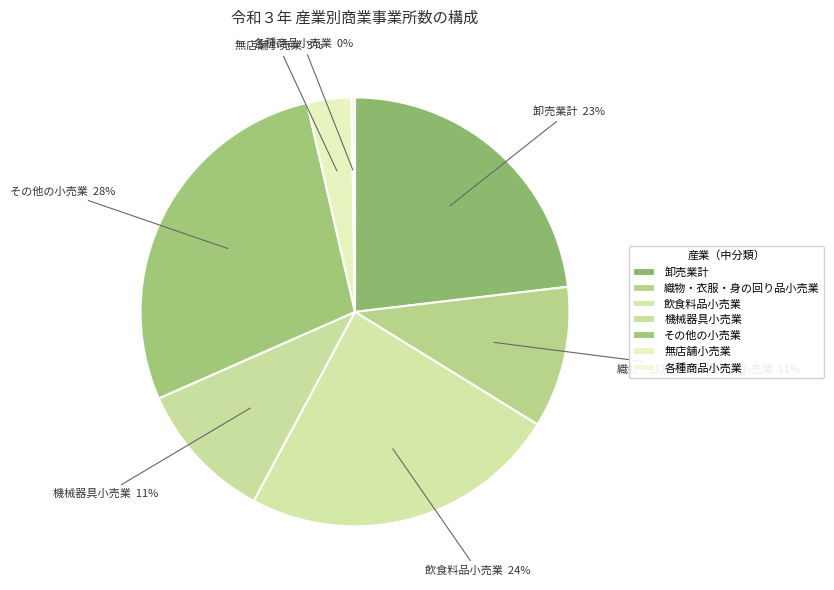

The 飲食料品小売業 slice represents 24% of the pie. True or false?

True